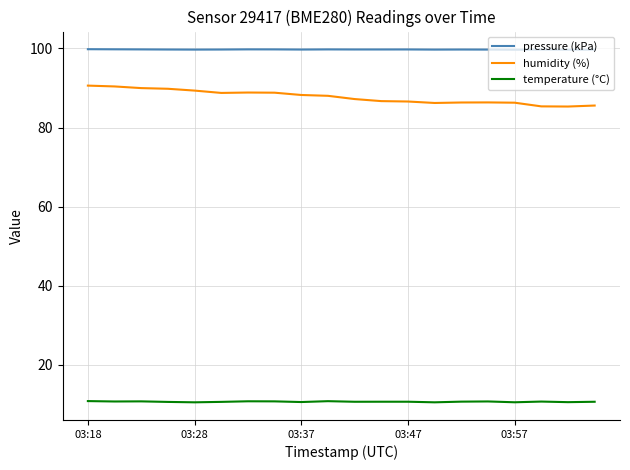

What is the maximum value shown in the chart?

99.8